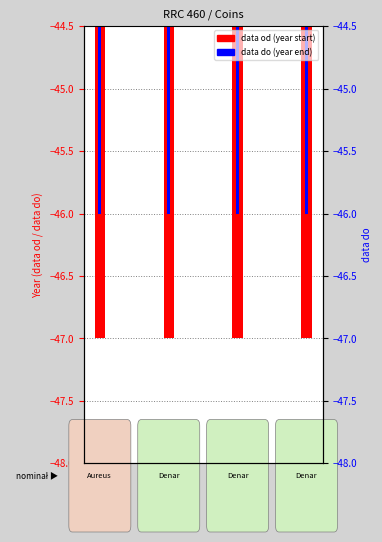

Reading right to left, list all the values displayed in this chart.

data od: -47	-47	-47	-47
data do: -46	-46	-46	-46